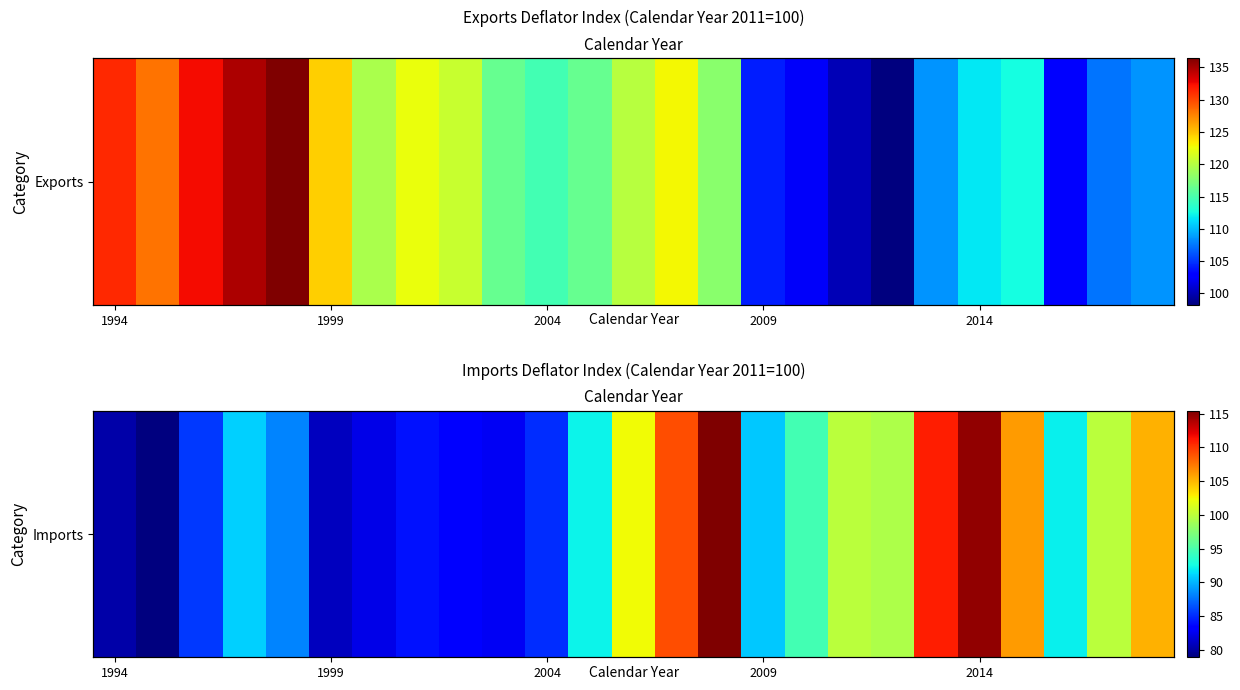

Where does the data first go above 92?

11